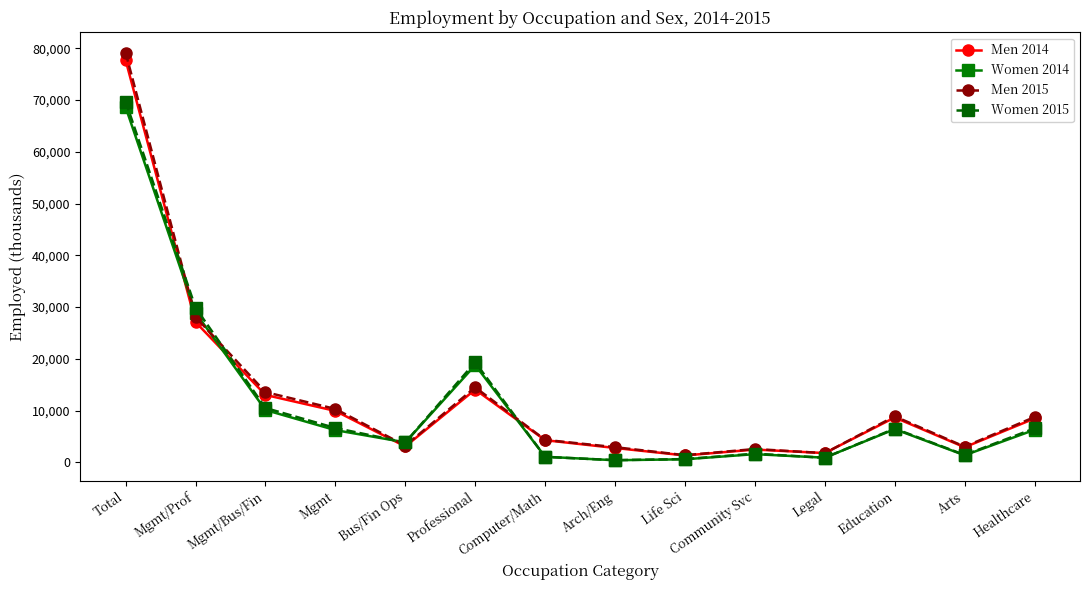

Which series ends up on top after the final intersection of Men 2014 and Women 2014?

Men 2014